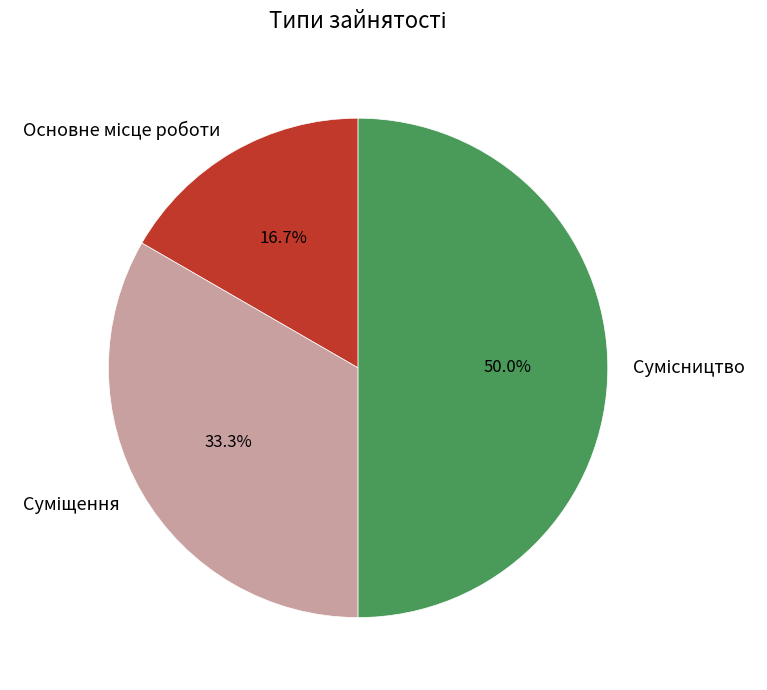

Is it true that Сумісництво is 50% of the pie?

True